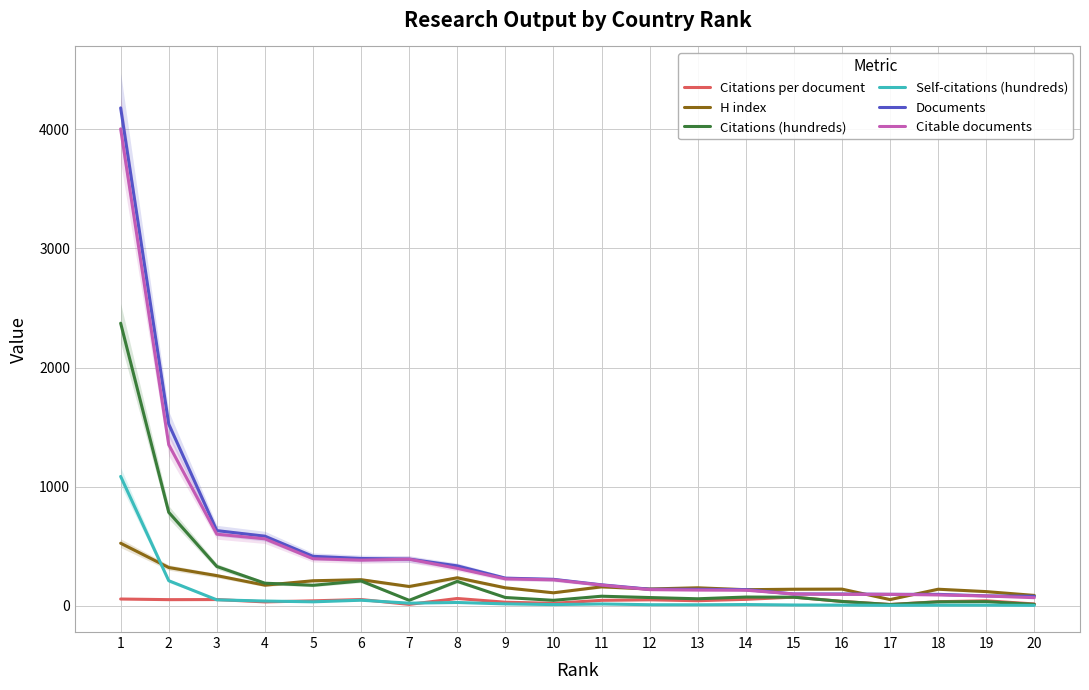

At how many categories does at least one series exceed 860?

2